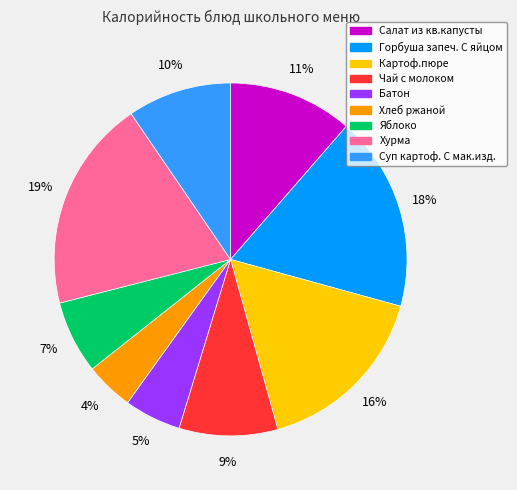

Does Картоф.пюре represent more than half of the total?

No